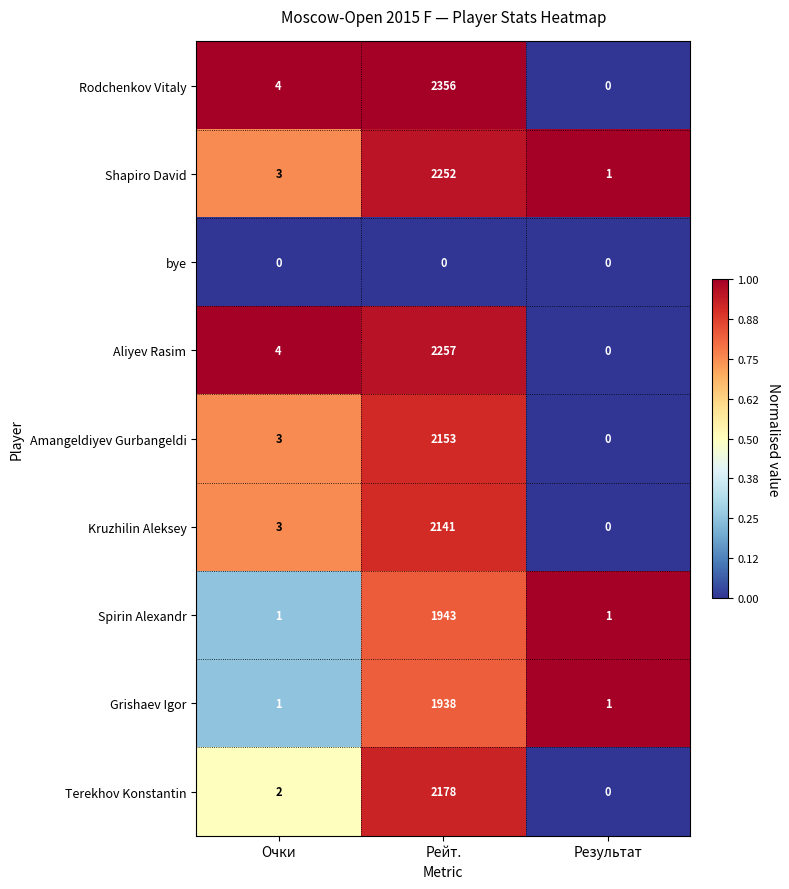

The value of Kruzhilin Aleksey at Рейт. is 958. True or false?

False